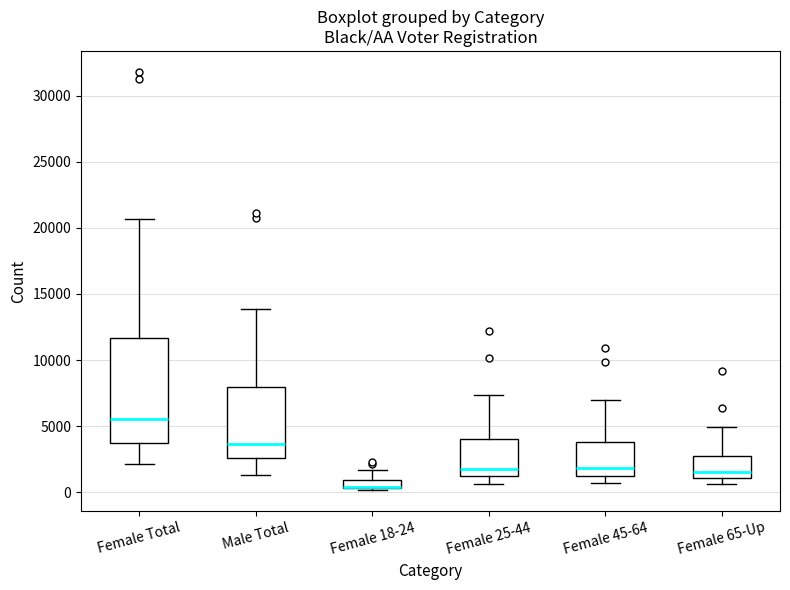

Comparing the boxes themselves (not the whiskers), which one is the tallest?

Female Total